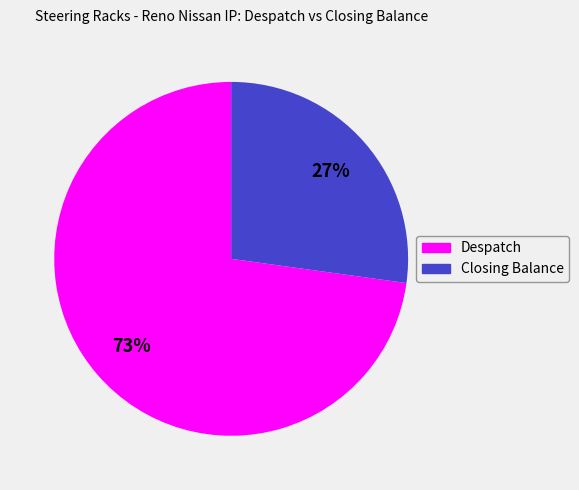

Is Closing Balance the majority of the pie?

No